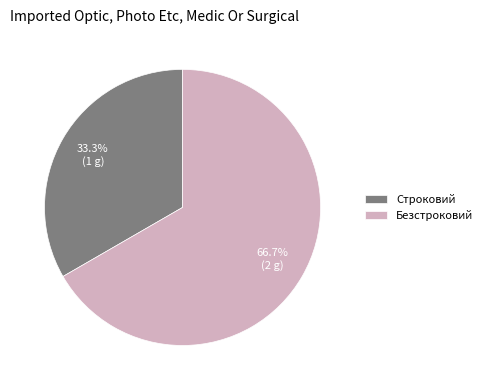

What is the total percentage of Строковий and Безстроковий?

100.0%